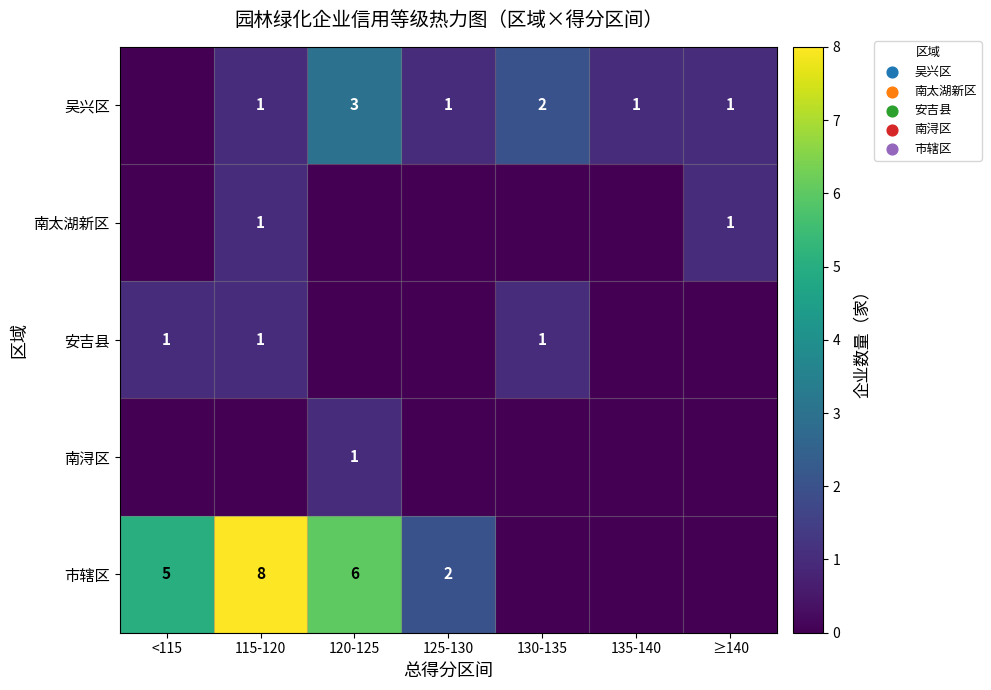

True or false: 安吉县 has a value of 1 at <115.

True